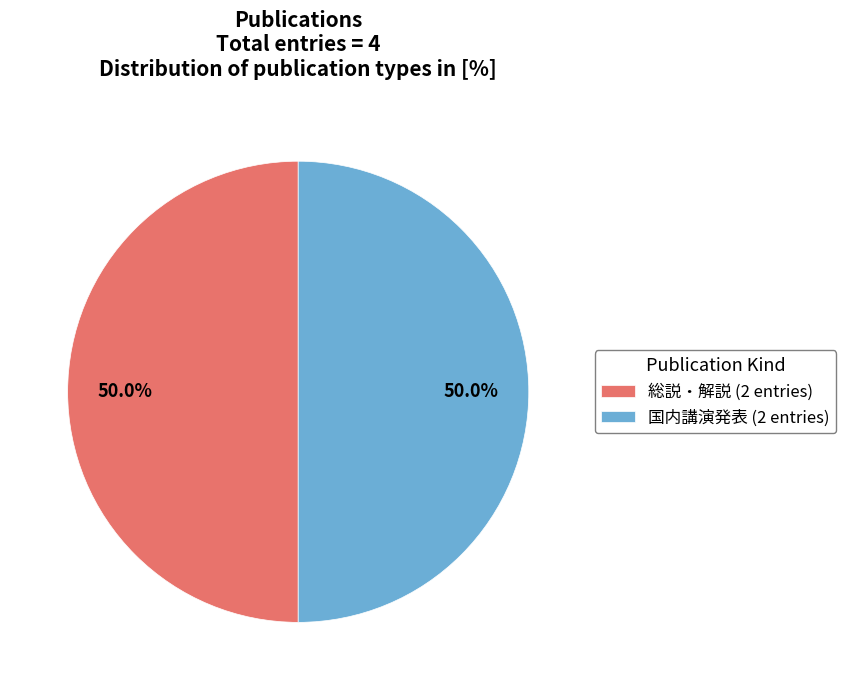

Approximately how many times larger is the value at 国内講演発表 (2 entries) compared to 総説・解説 (2 entries)?

1.0